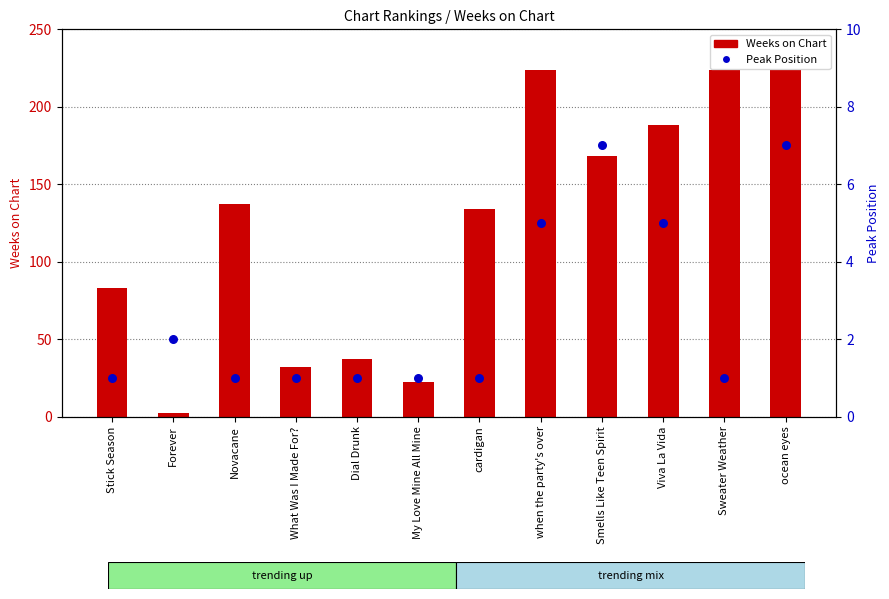

At which category is the sum across all series the highest?

ocean eyes